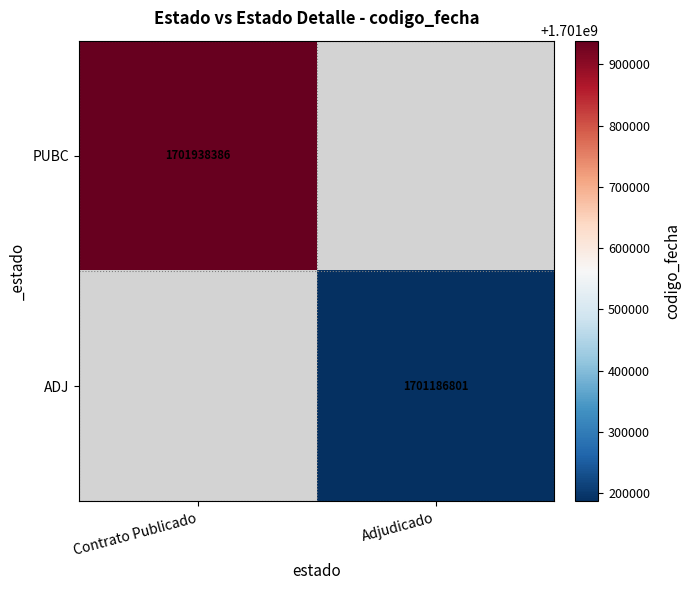

Is it true that PUBC equals 1701938386 at Contrato Publicado?

True